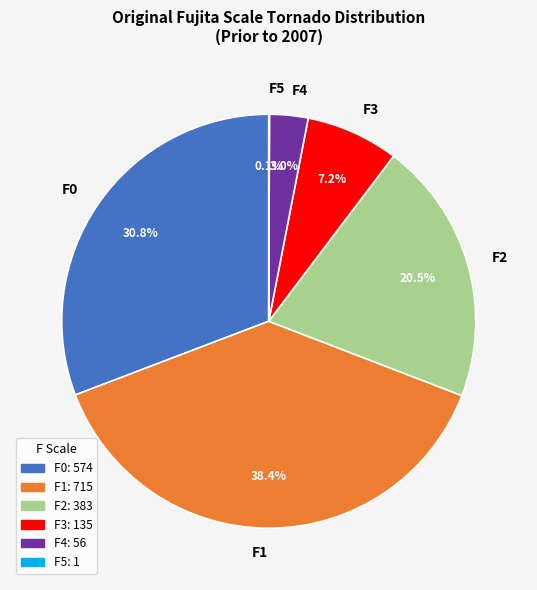

To the nearest percent, what is the average slice percentage?

17%